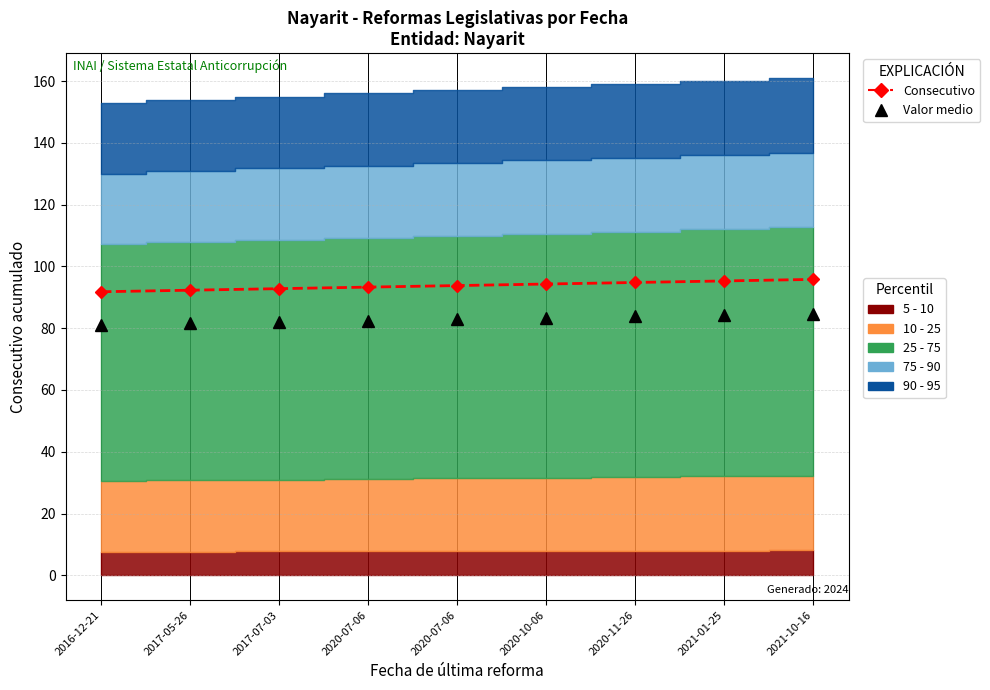

True or false: Consecutivo has a value of 157.8 at 2017-05-26.

False